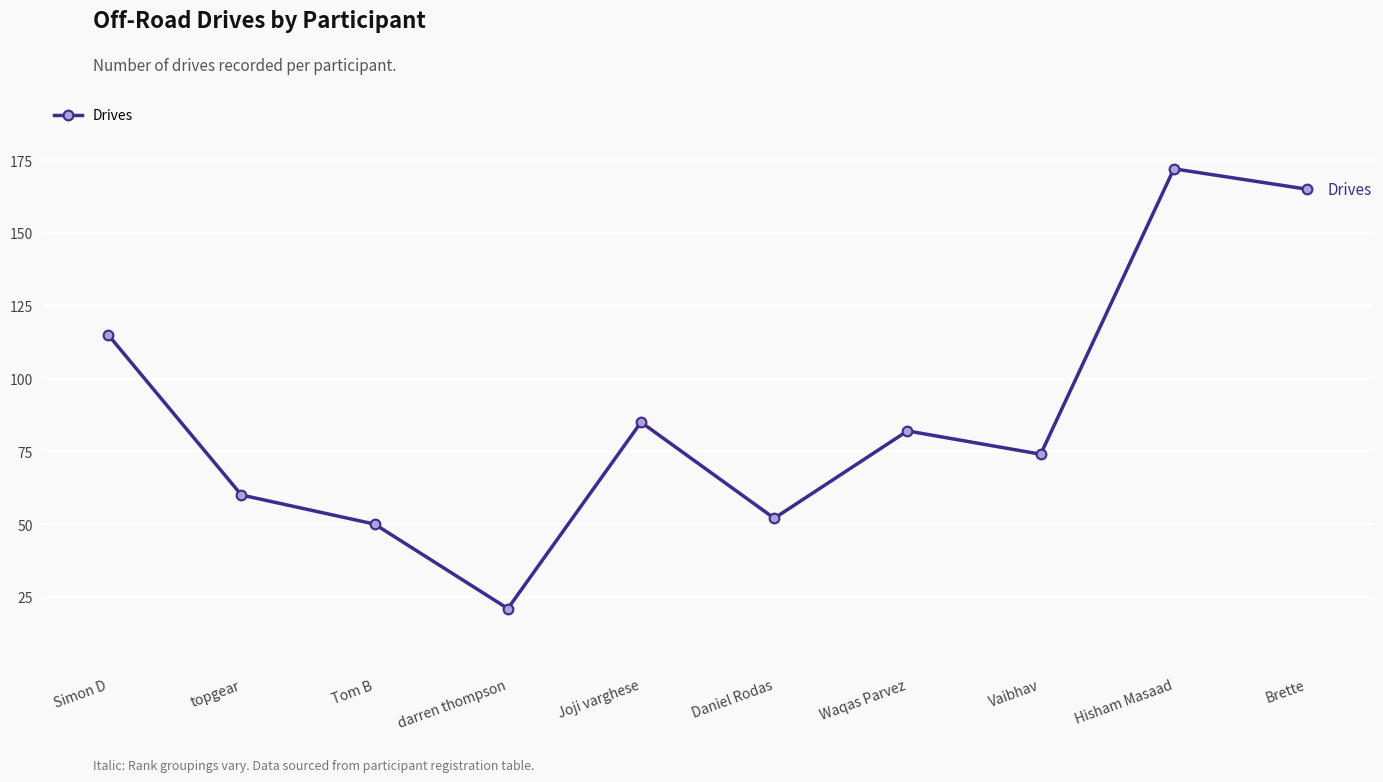

True or false: the data shows 60 at Simon D.

False